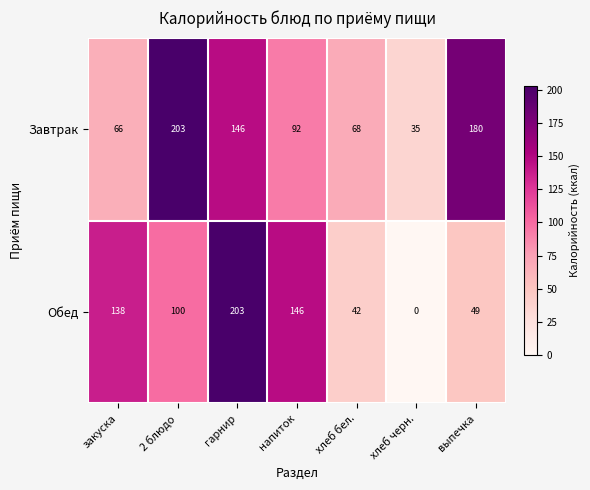

Rank the series at выпечка from lowest to highest value.

Обед, Завтрак